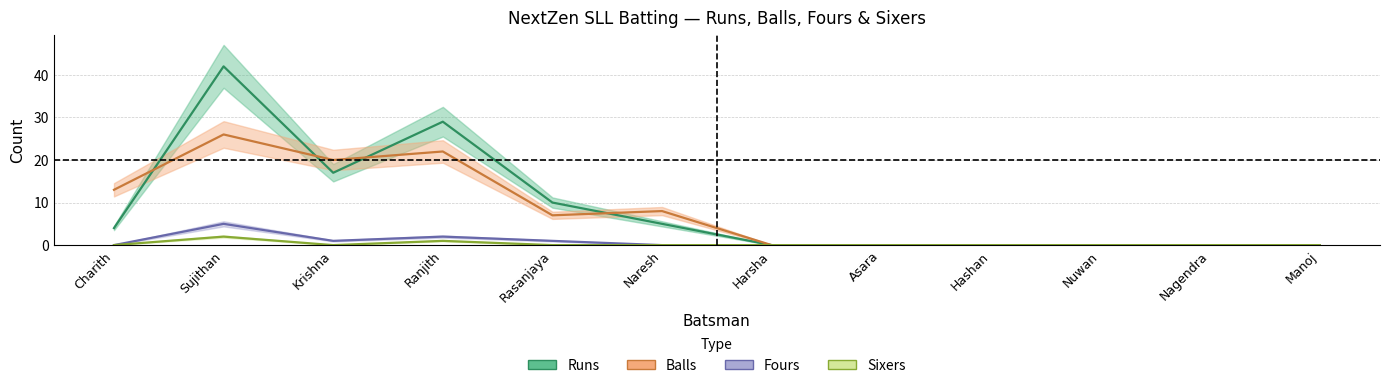

Does the chart display data point markers on the line(s)?

No